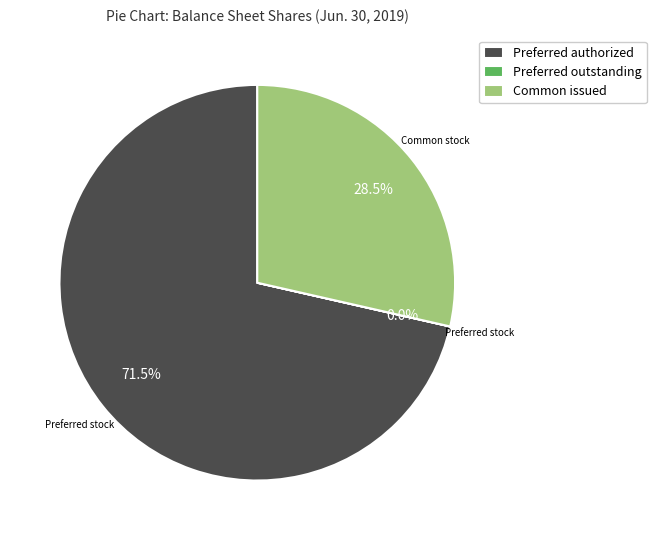

Between Preferred authorized and Common issued, which is larger?

Preferred authorized